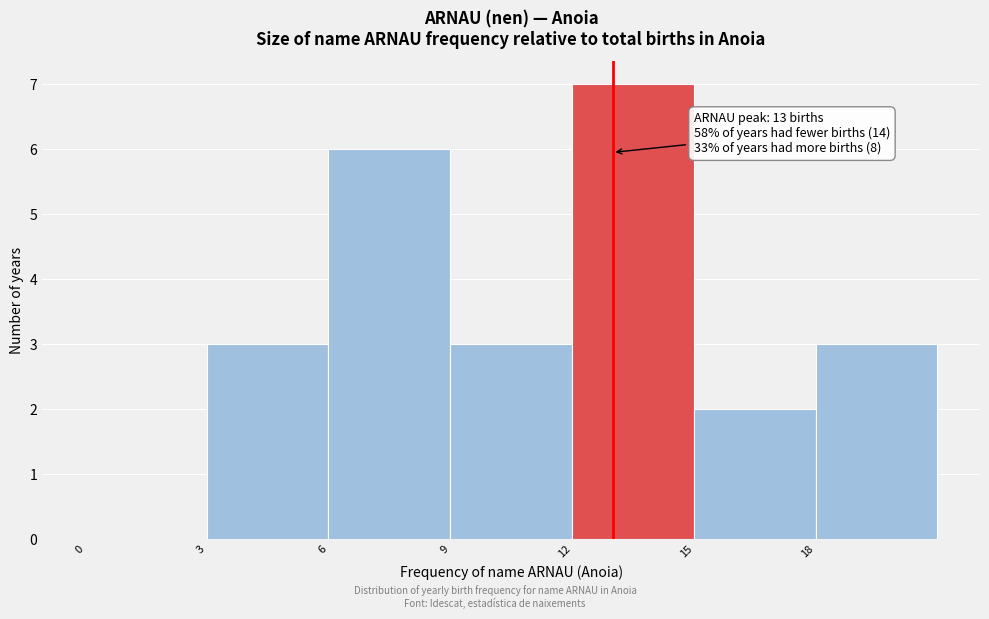

Over which range of the x-axis is the bar tallest?

12 to 15